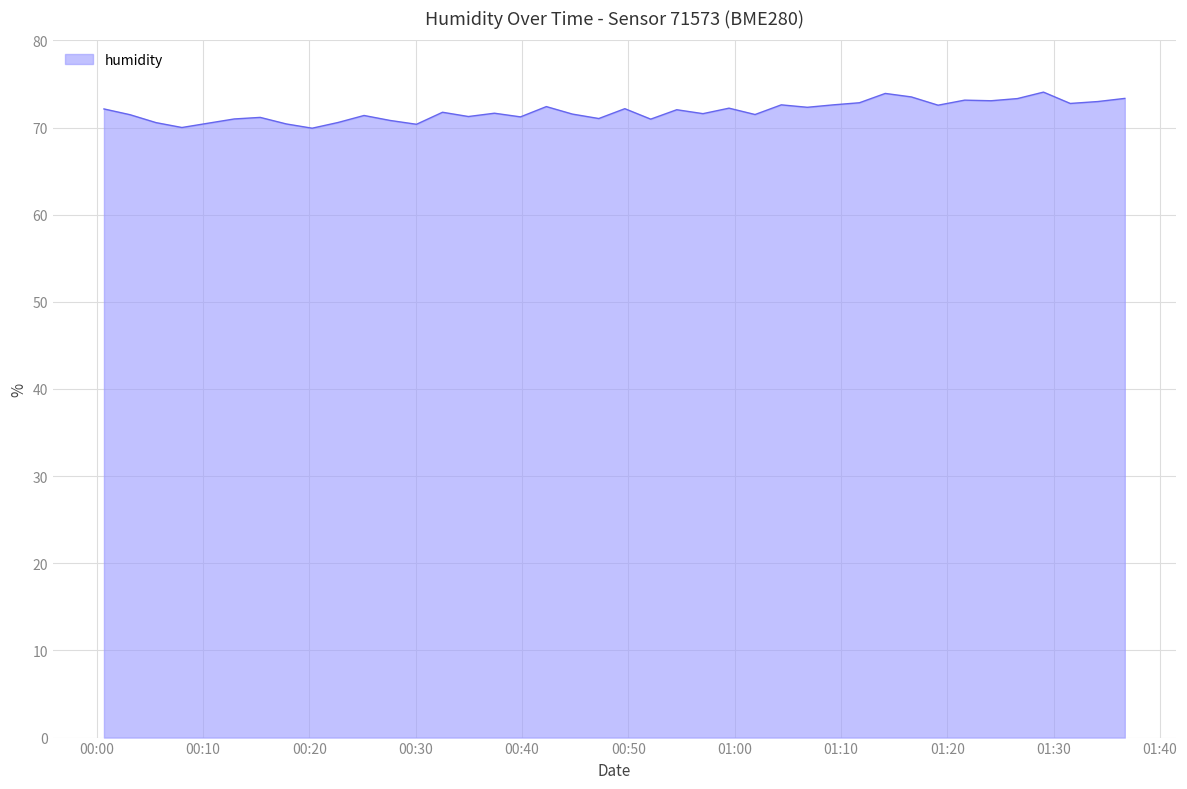

What is the maximum value shown in the chart?

74.1